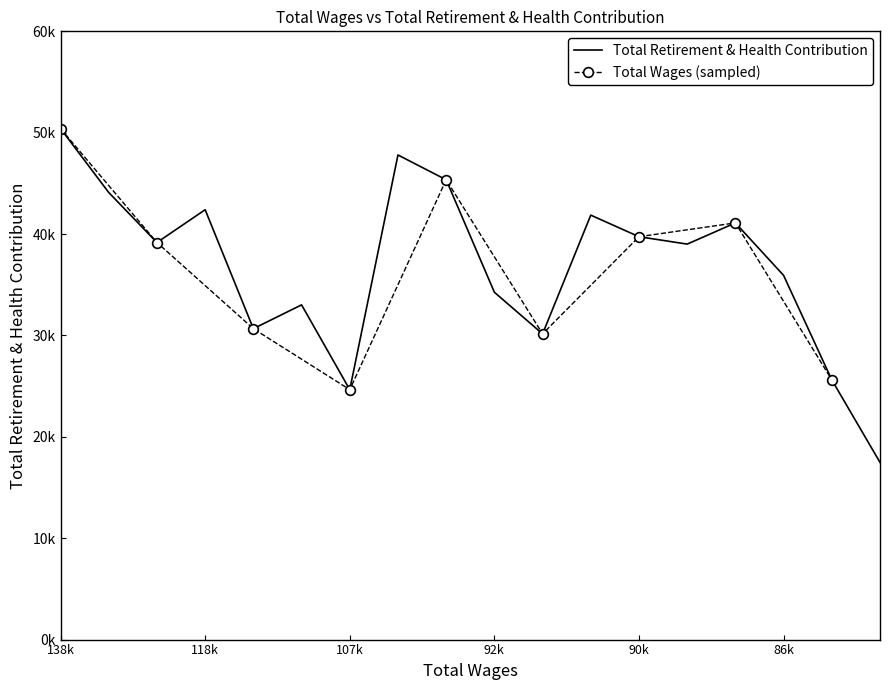

Which category has the highest value across all series?

138k